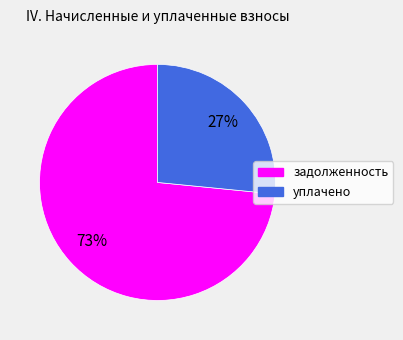

To the nearest percent, what is the average slice percentage?

50%